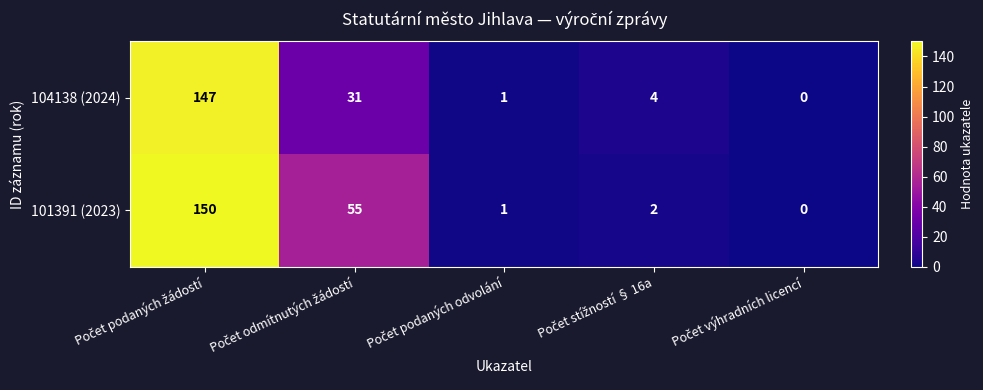

Which series has the widest spread of values?

101391 (2023)